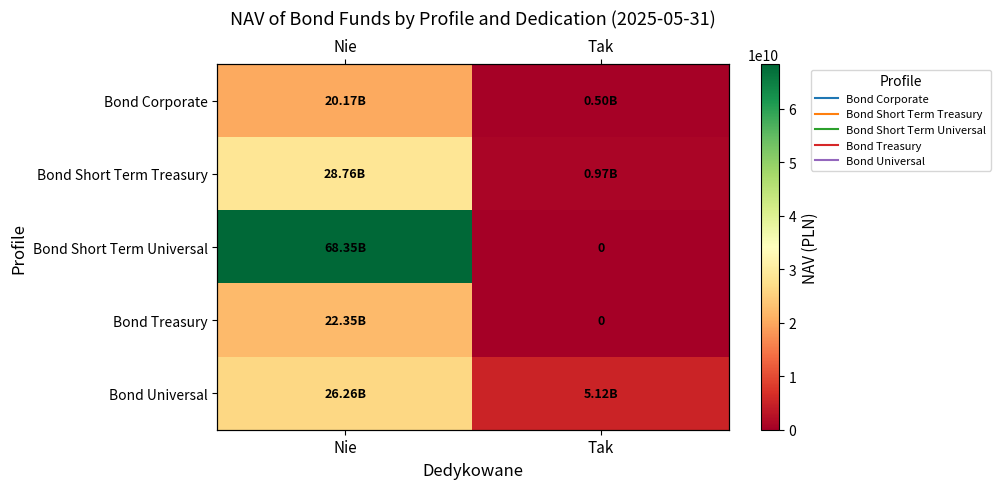

Count the number of categories in the chart.

2